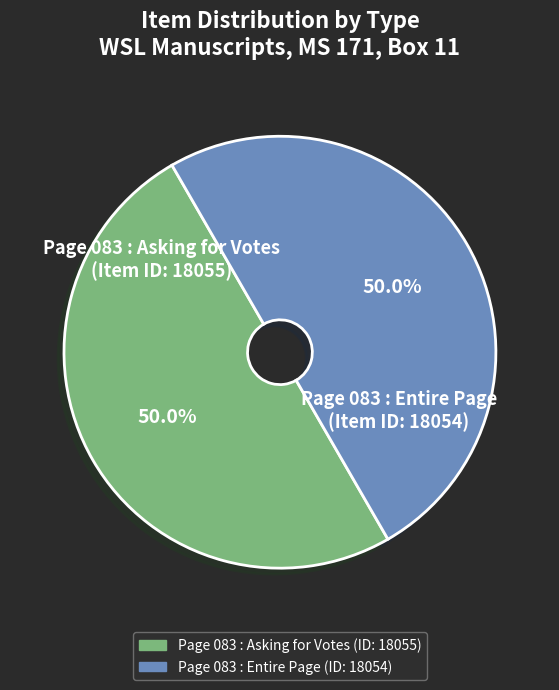

What percentage do Page 083 : Asking for Votes and Page 083 : Entire Page together represent?

100.0%